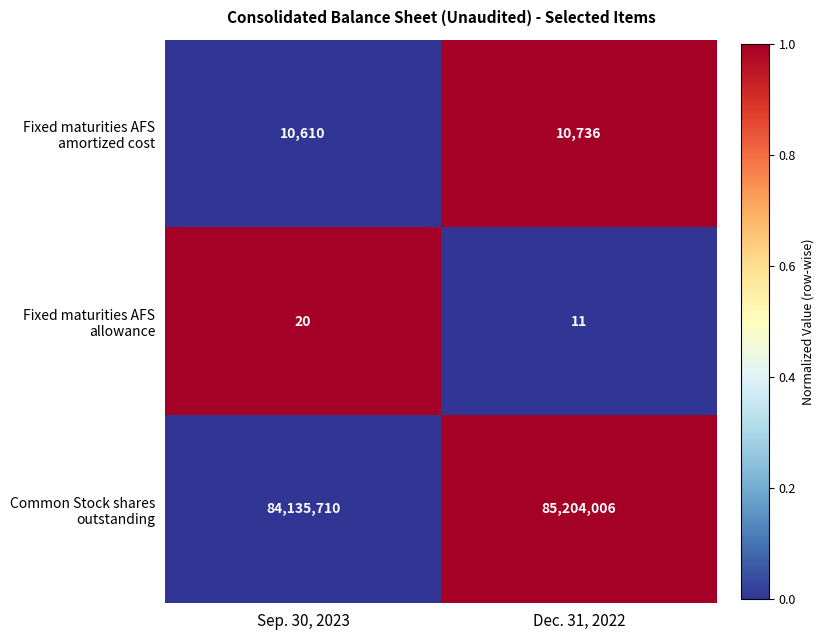

What is the spread (max minus min) of values at Sep. 30, 2023?

84135690